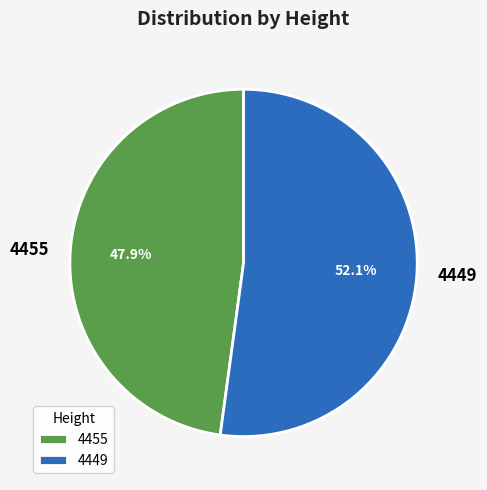

How much of the chart is everything except 4455?

52.1%